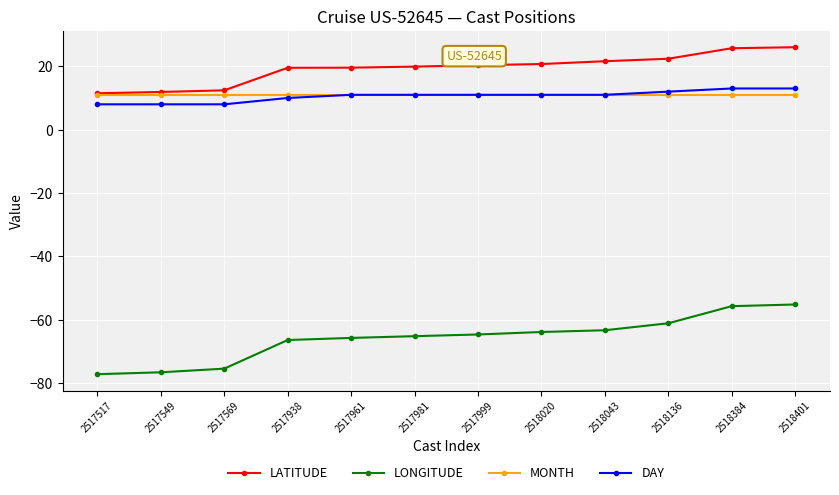

True or false: LONGITUDE and MONTH intersect in this chart.

False